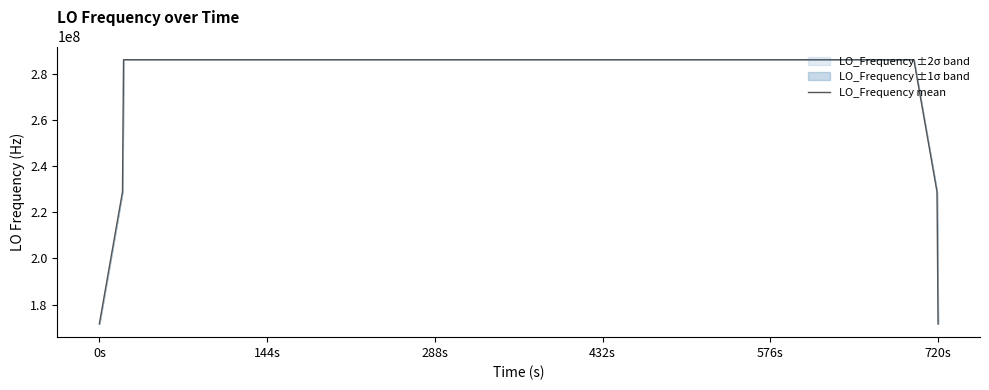

Count the number of data series in this chart.

1